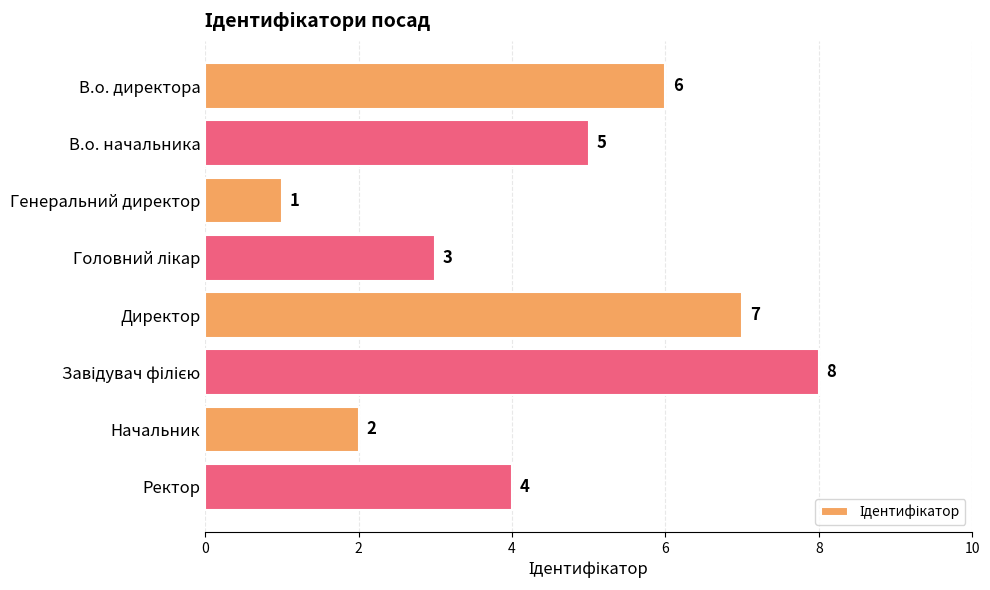

What is the label of the 1st bar from the bottom?

Ректор